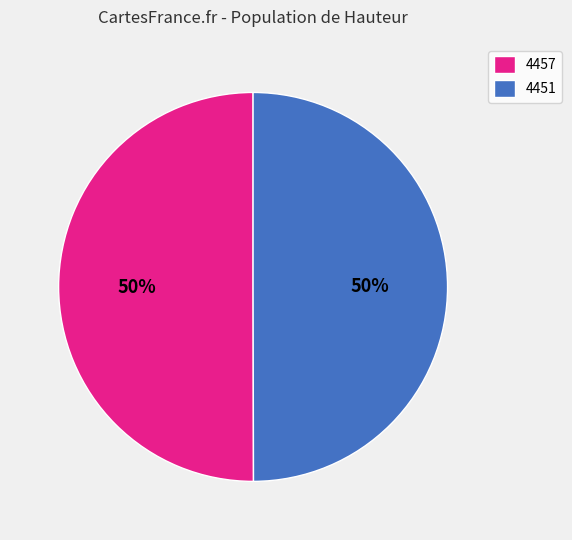

The 4457 slice represents 60% of the pie. True or false?

False